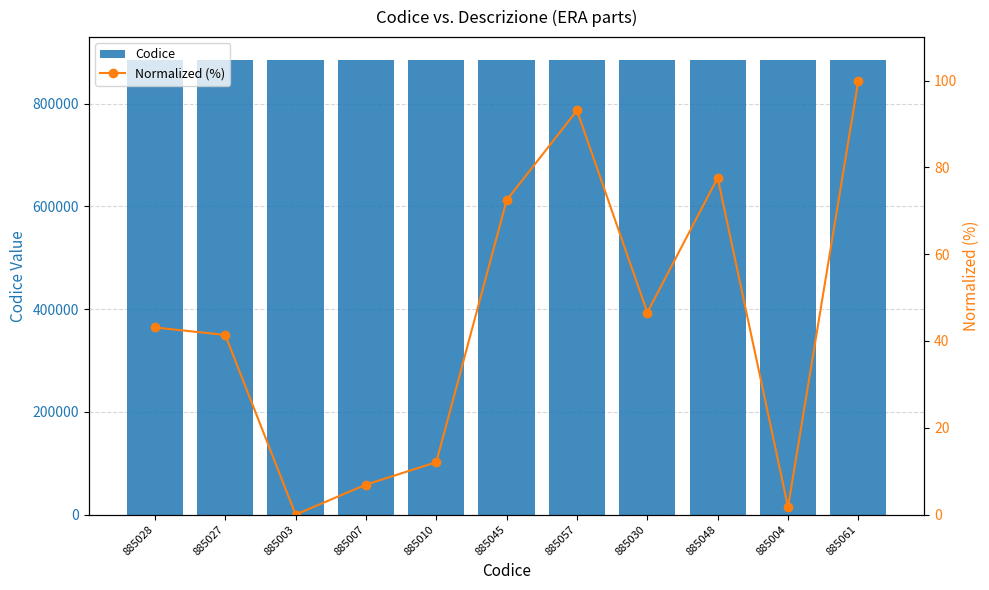

What is the value of the Normalized (%) bar at the 6th from the left?

72.4